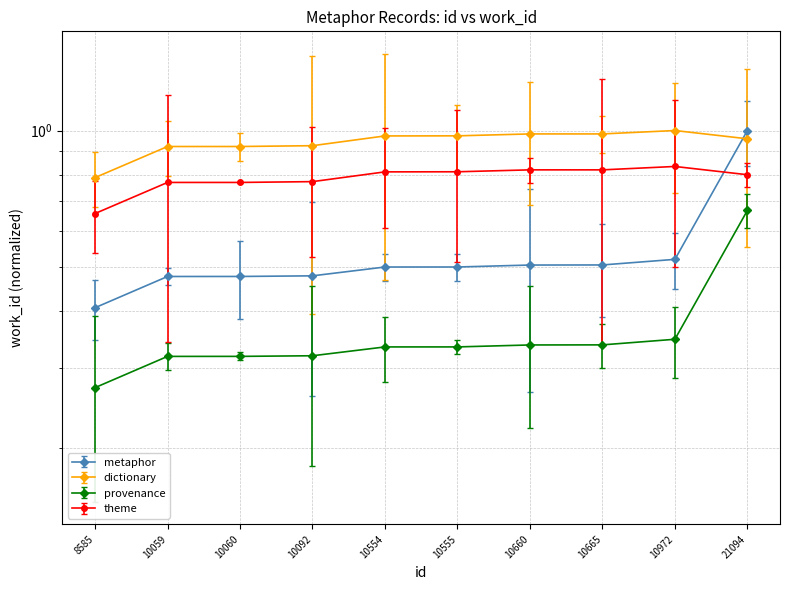

What is the maximum value shown in the chart?

1.0